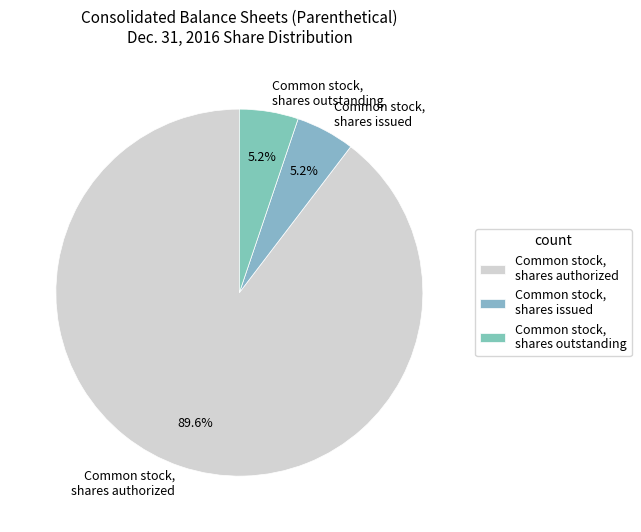

What is the largest slice in the pie chart?

Common stock, shares authorized